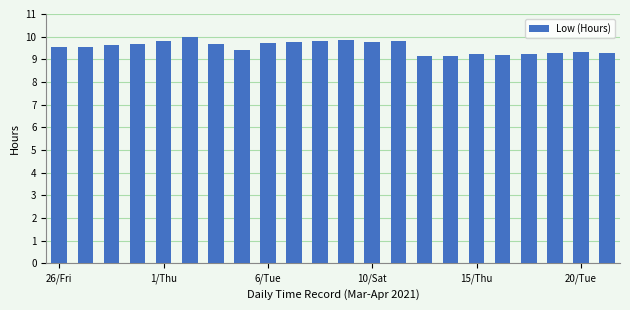

Does the chart contain stacked bars?

No